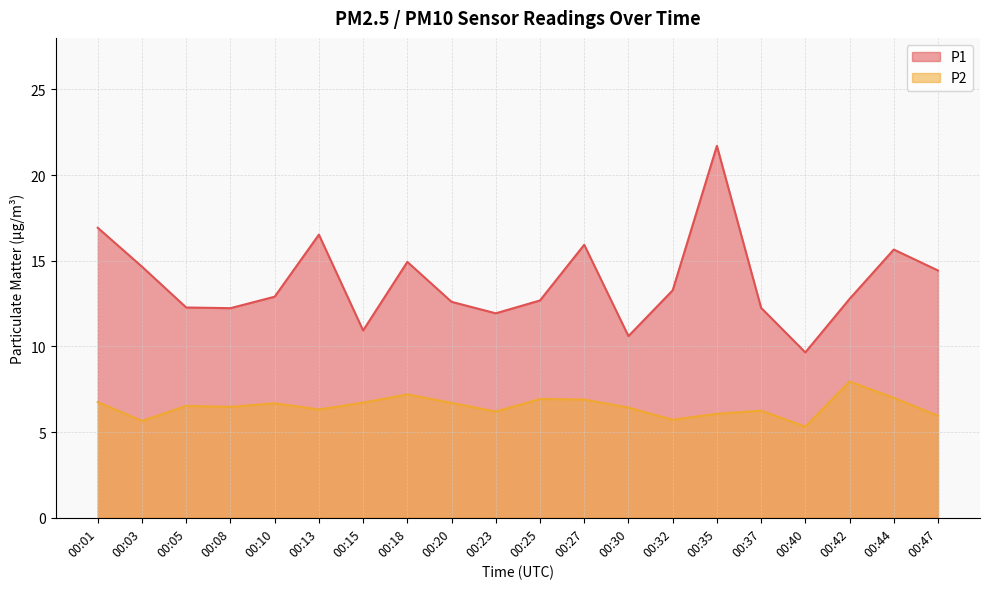

True or false: P2 has more than 1 points higher than both neighbors.

True